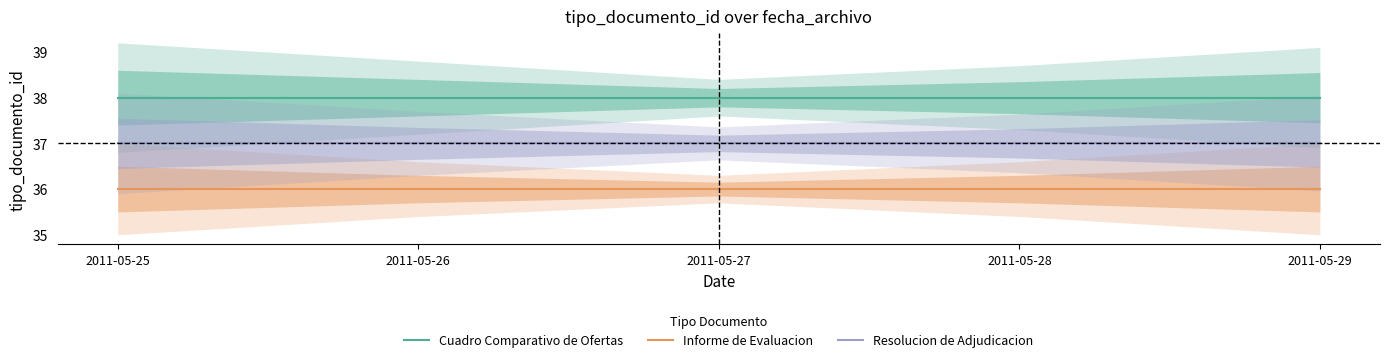

What is the approximate value of Informe de Evaluacion at 2011-05-28?

36